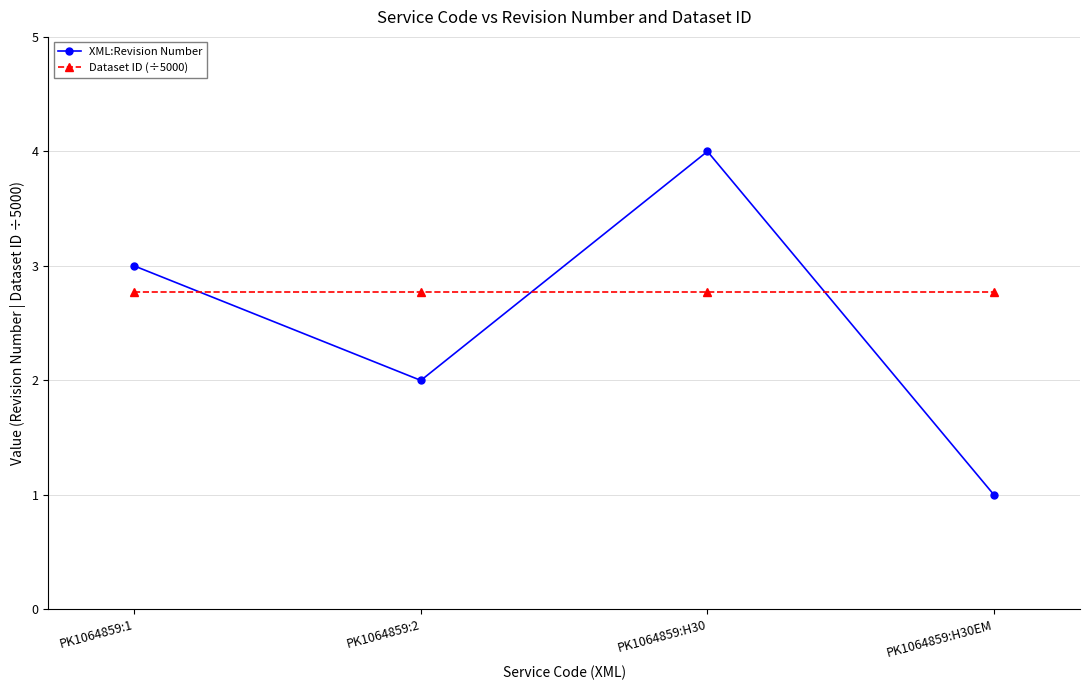

How many interior local peaks does the XML:Revision Number series have?

1